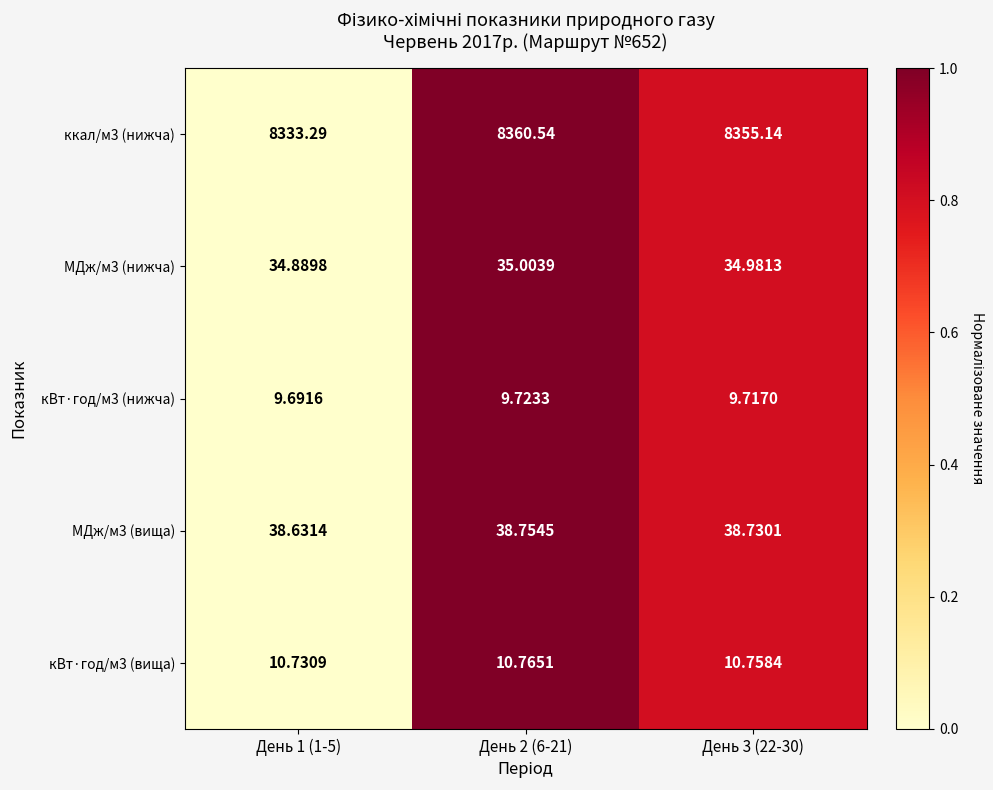

Which series has the widest spread of values?

ккал/м3 (нижча)